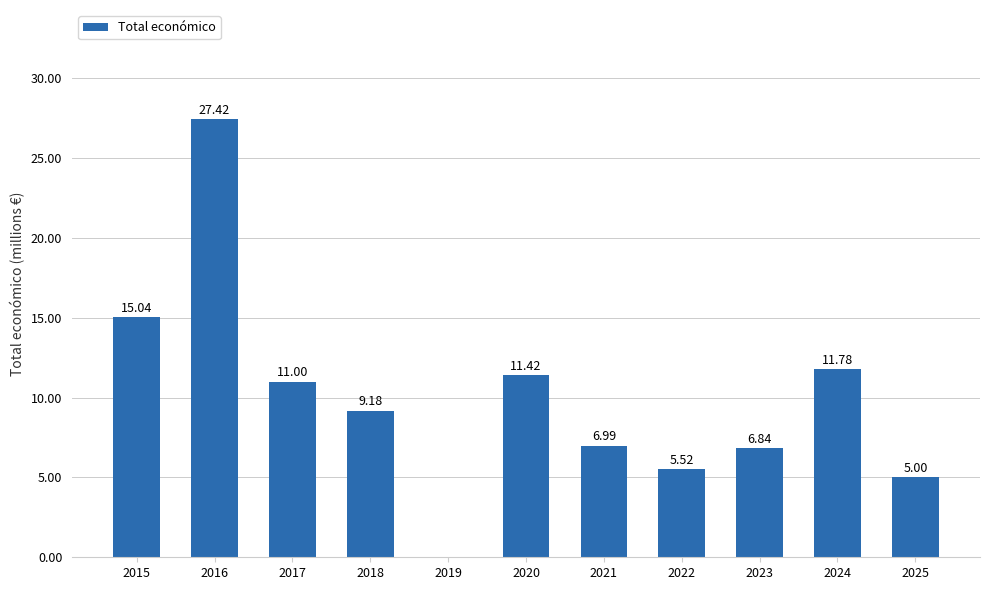

What is the approximate value at 2017?

11.0